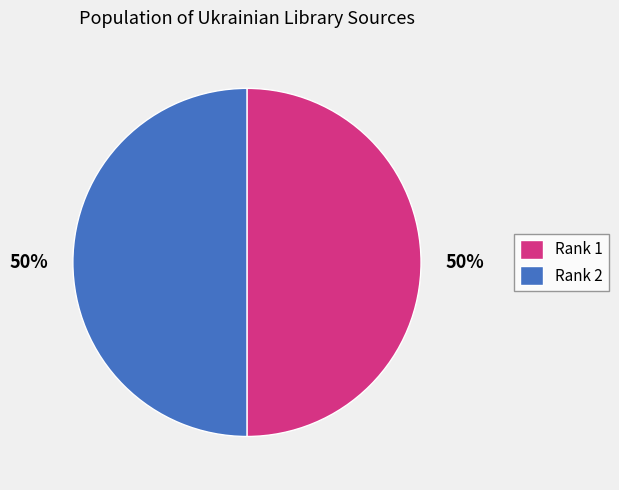

To the nearest percent, what is the average slice percentage?

50%